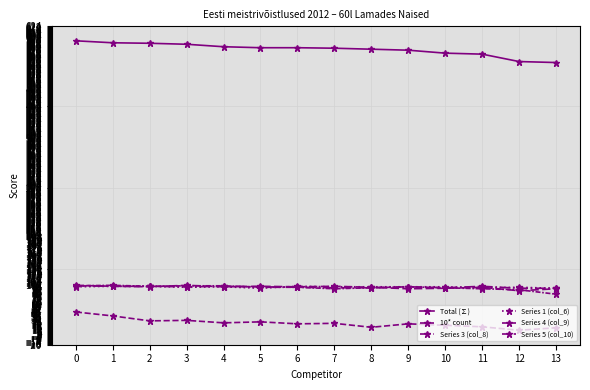

Which series has the widest spread of values?

Total (∑)